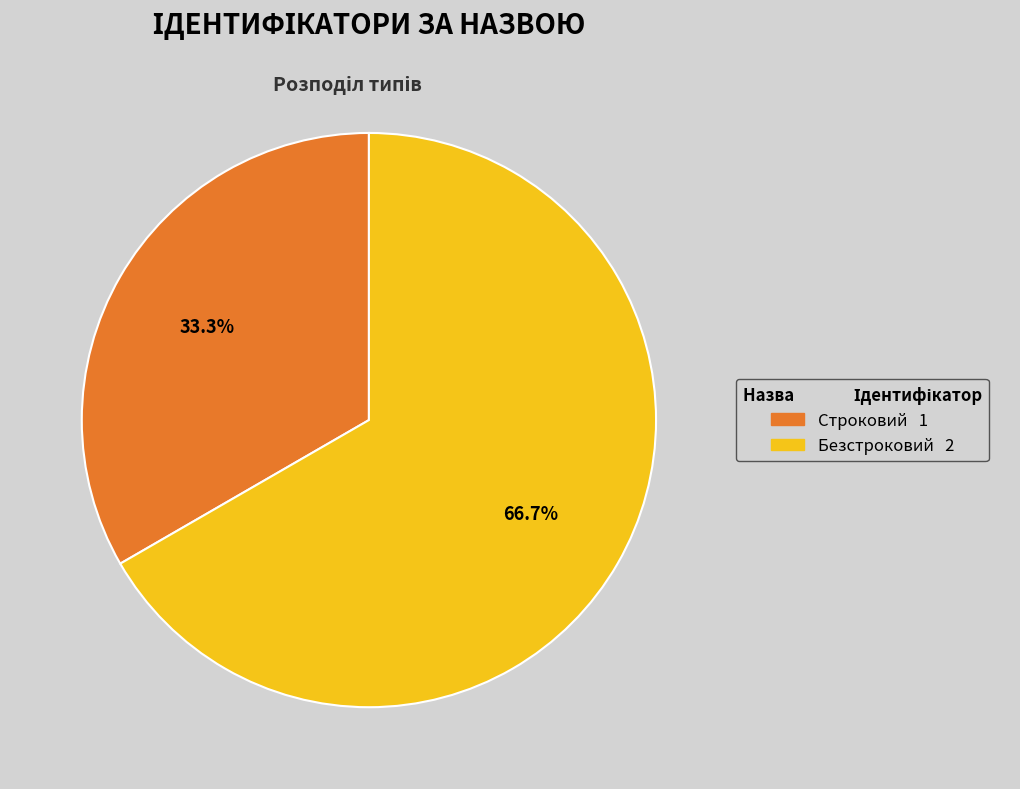

To the nearest percent, what is the combined percentage of Безстроковий and Строковий?

100%